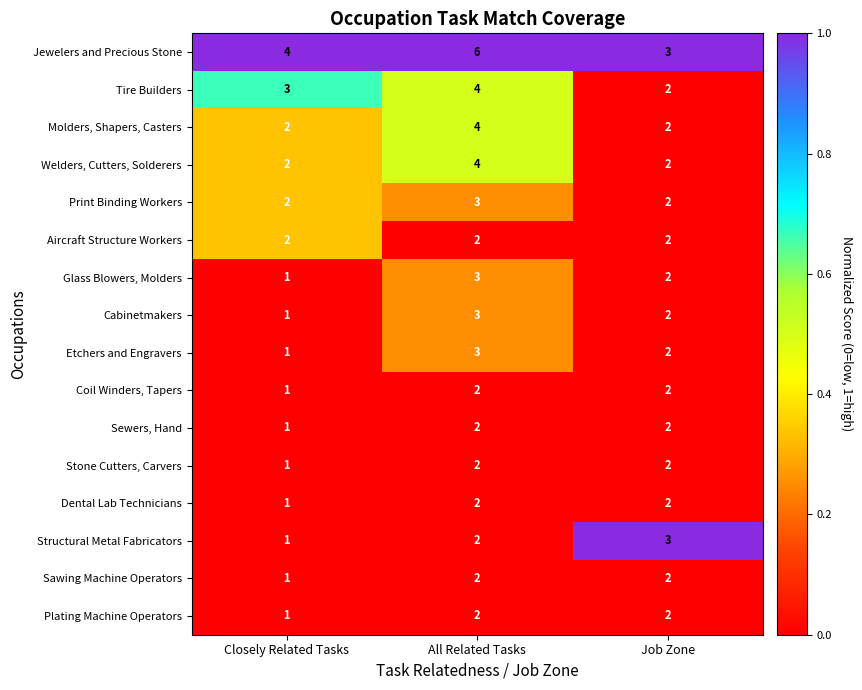

Which category has the lowest value in the Coil Winders, Tapers series?

Closely Related Tasks